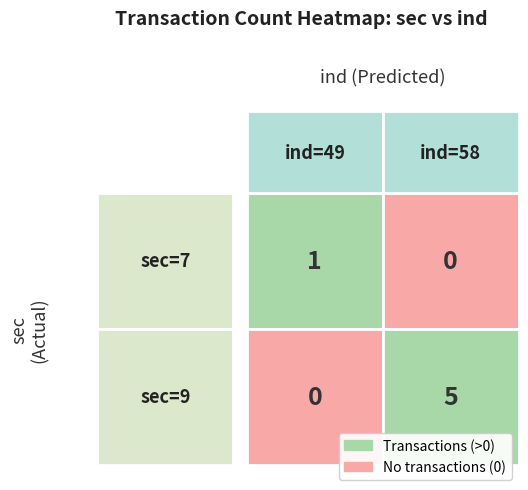

Is it true that 58 equals 2 at 7?

False